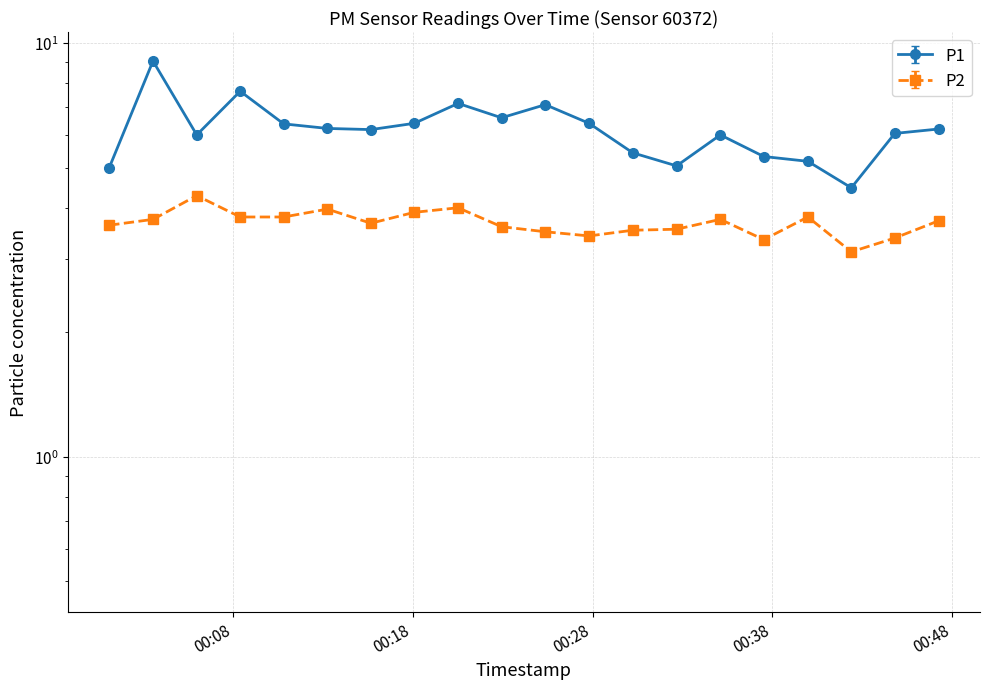

The value of P2 at 2022-12-20T00:18:05 is 4.0. True or false?

True